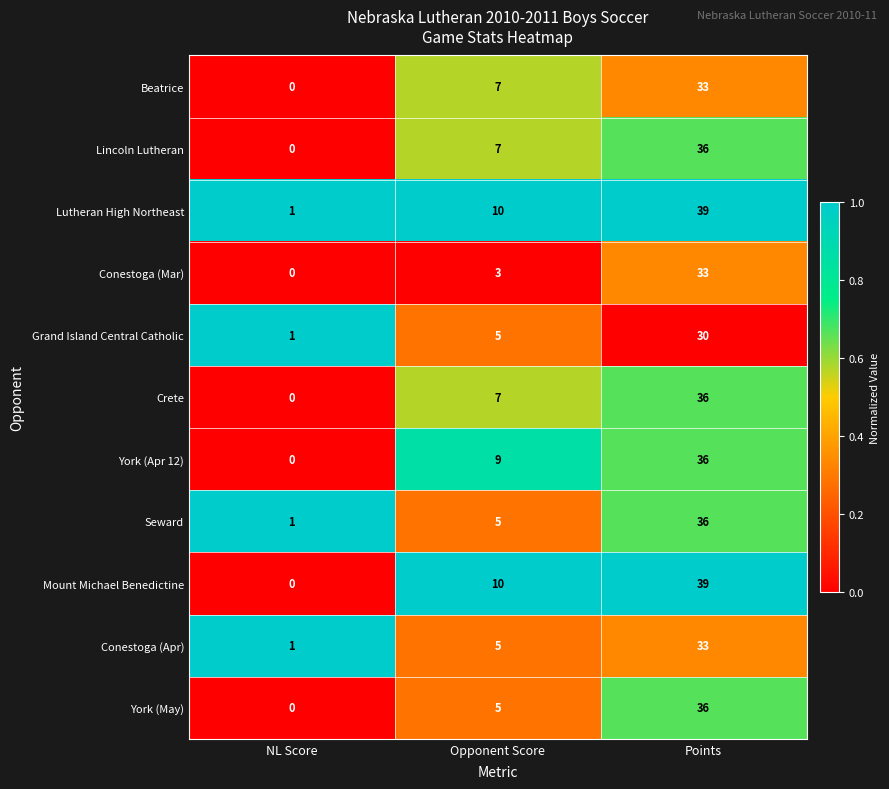

List the labels in order of Seward value, smallest first.

NL Score, Opponent Score, Points